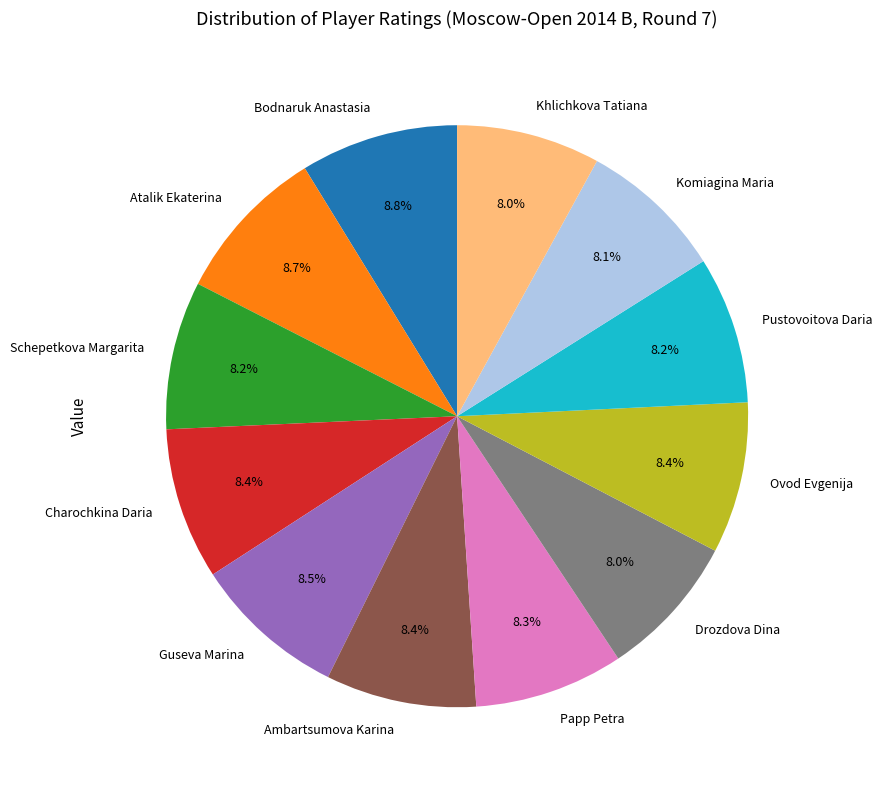

What percentage do Atalik Ekaterina and Pustovoitova Daria together represent?

16.9%